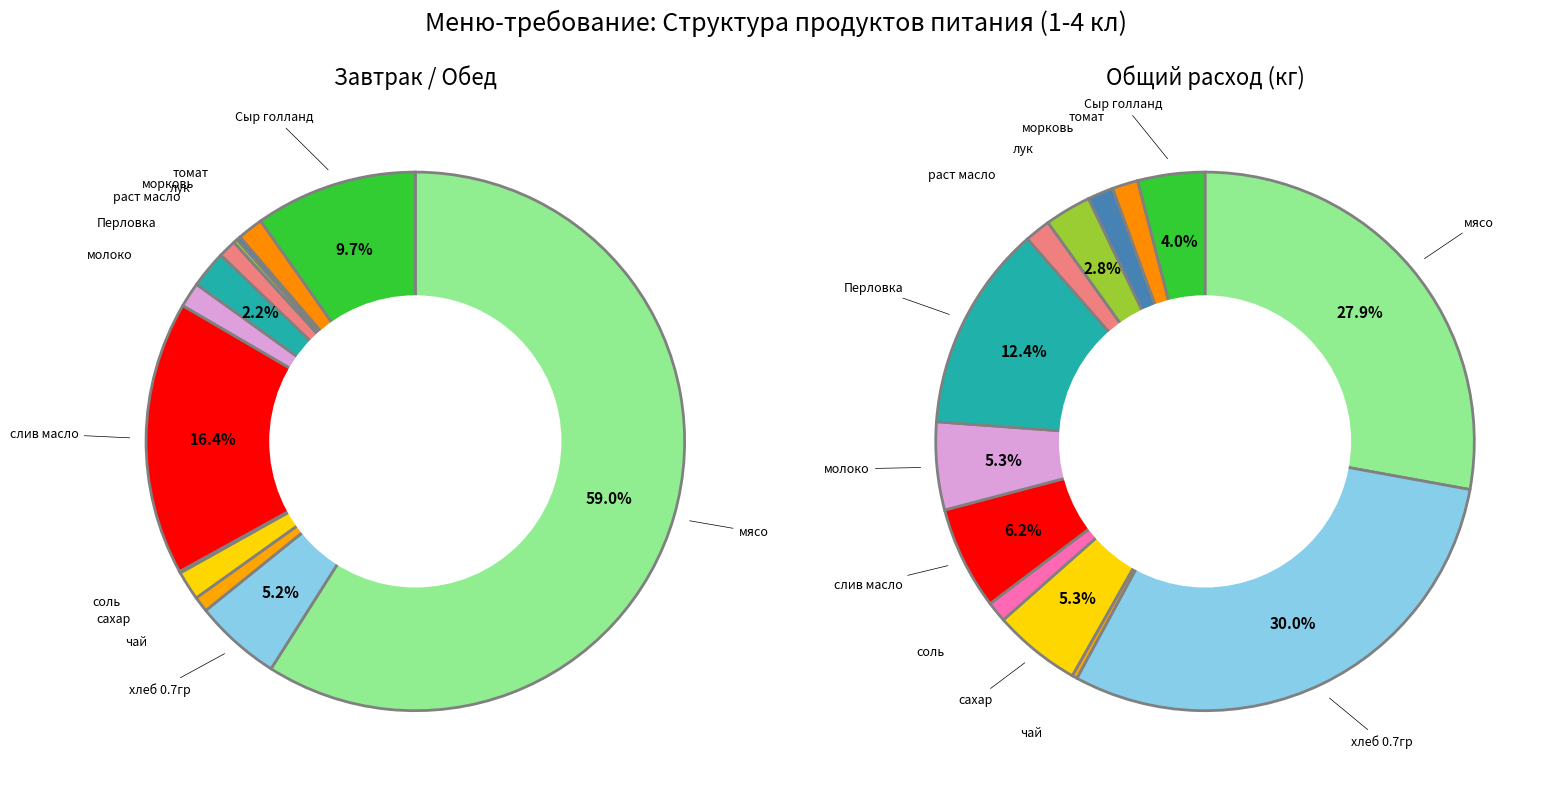

Is the sum of раст масло and Перловка greater than half?

No